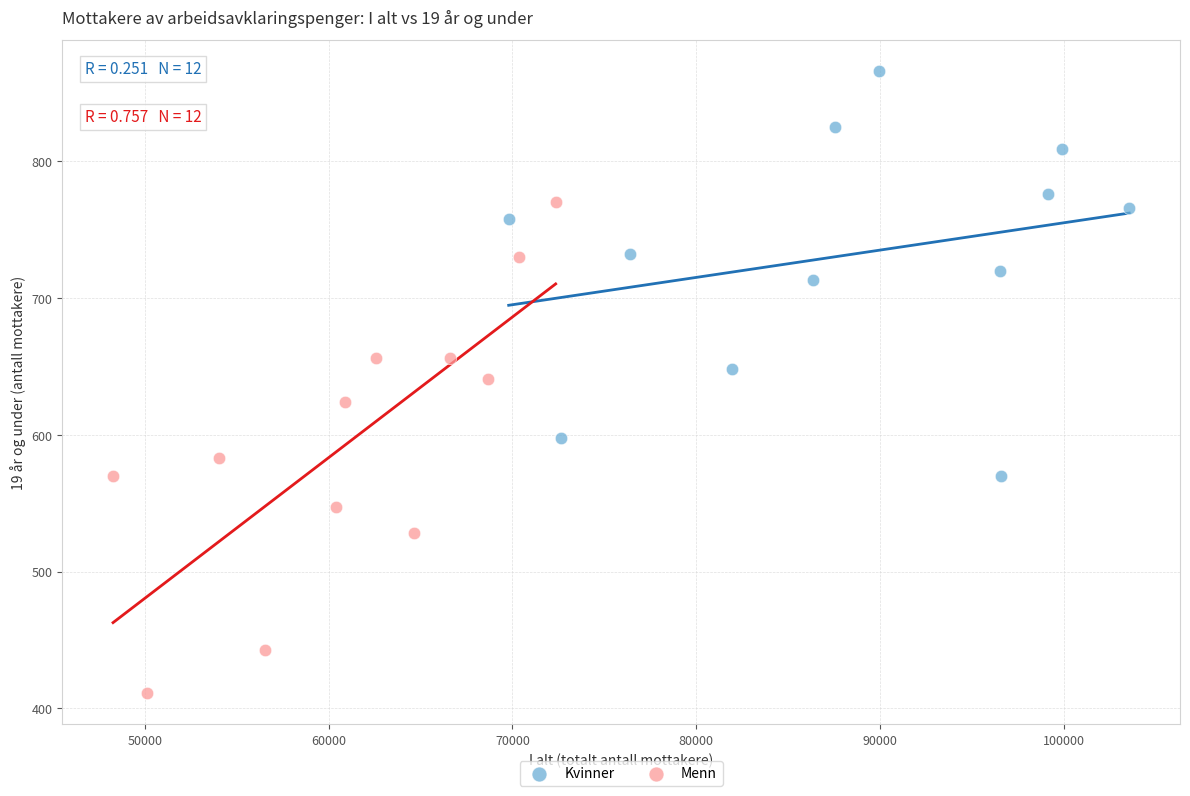

What are all the series names shown in the legend?

Kvinner, Menn